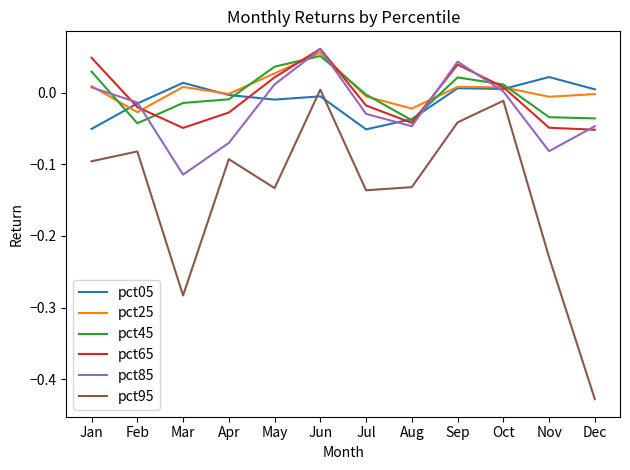

Which series has the largest range (max minus min)?

pct95